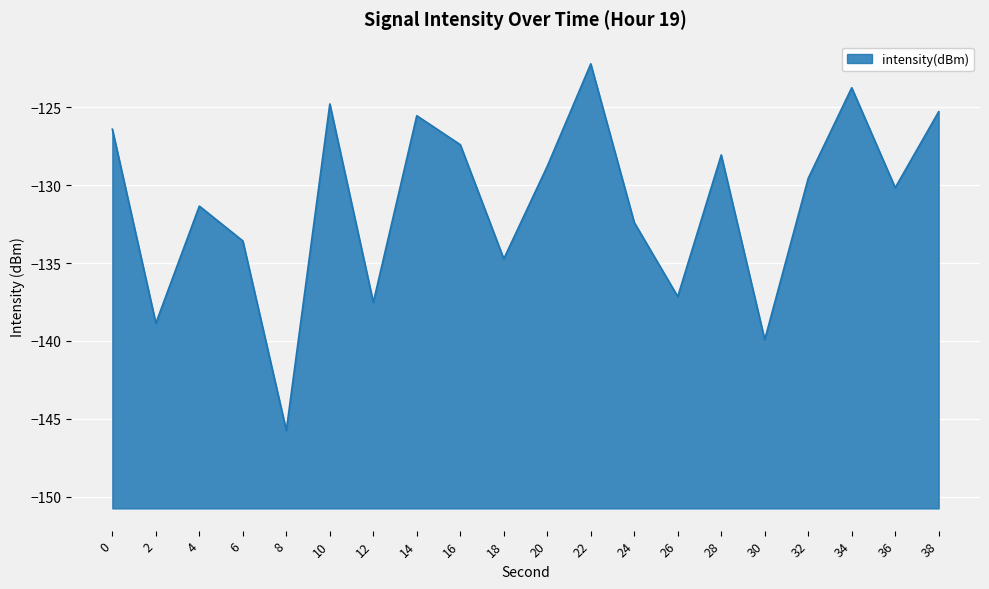

Where is the first local maximum?

4